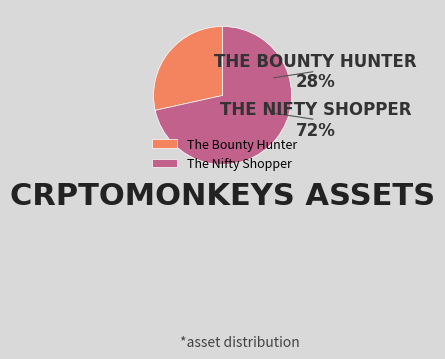

Do The Bounty Hunter and The Nifty Shopper together represent more than half of the pie?

Yes